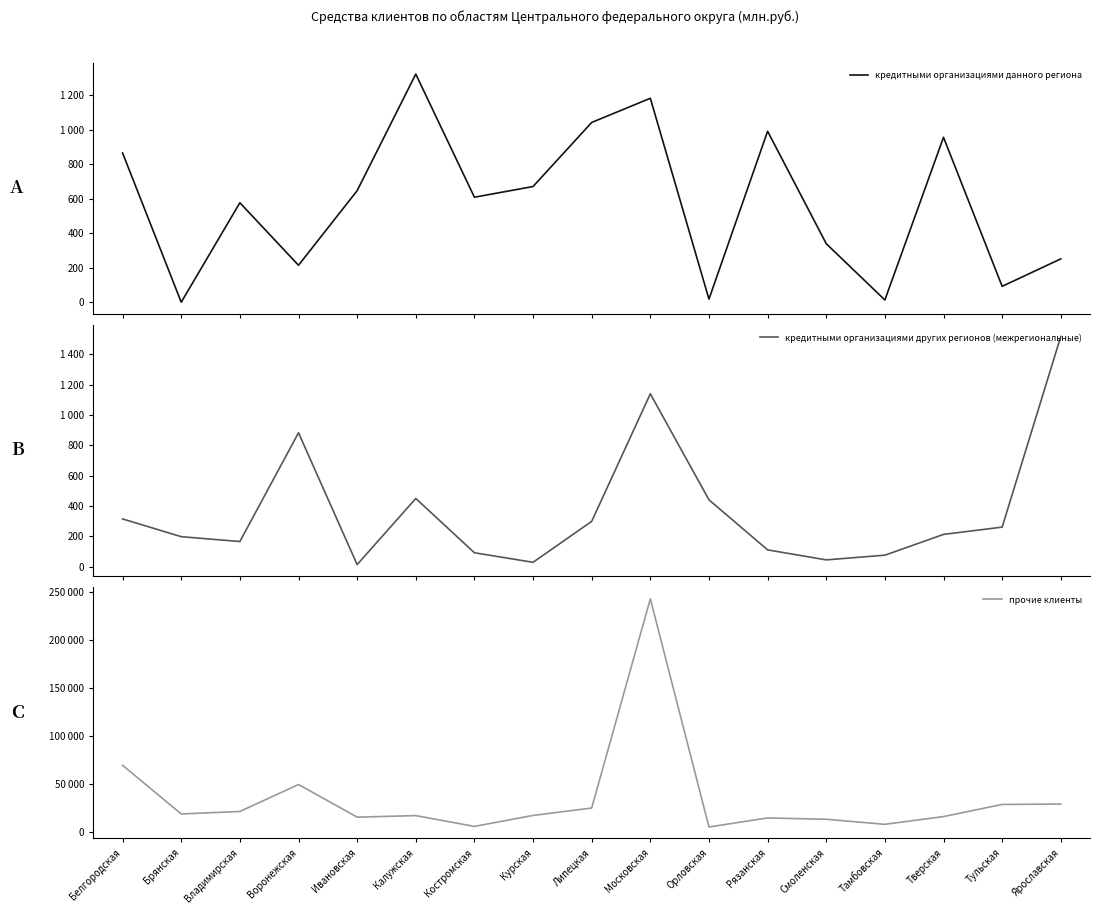

Which series changed the most between Белгородская and Ярославская?

прочие клиенты